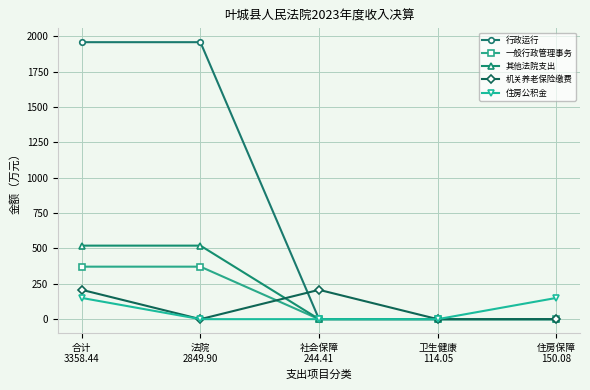

Which series has the largest total across all categories?

行政运行